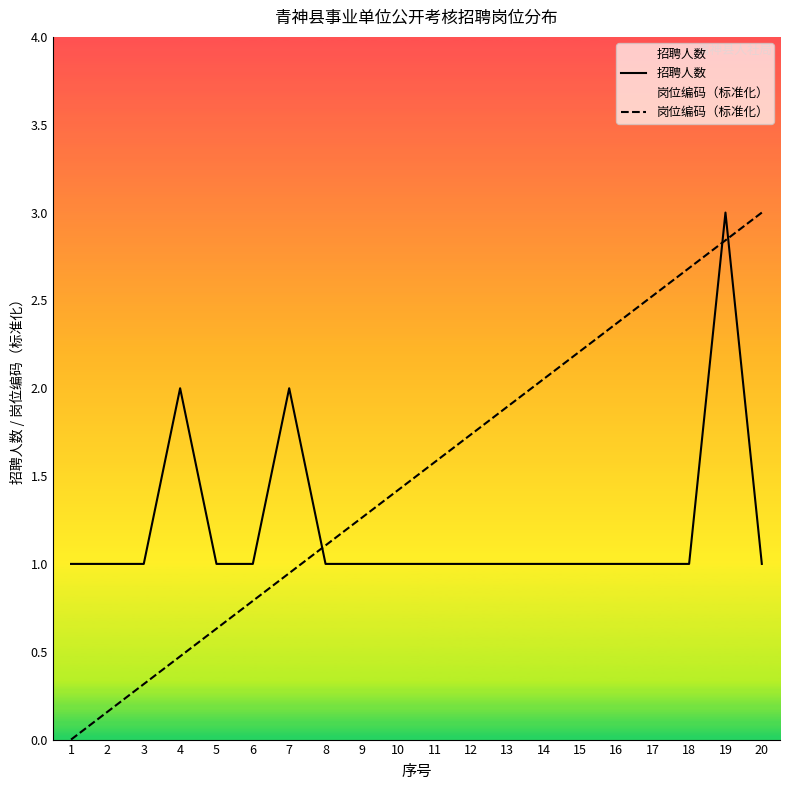

How many lines are shown in the chart?

2